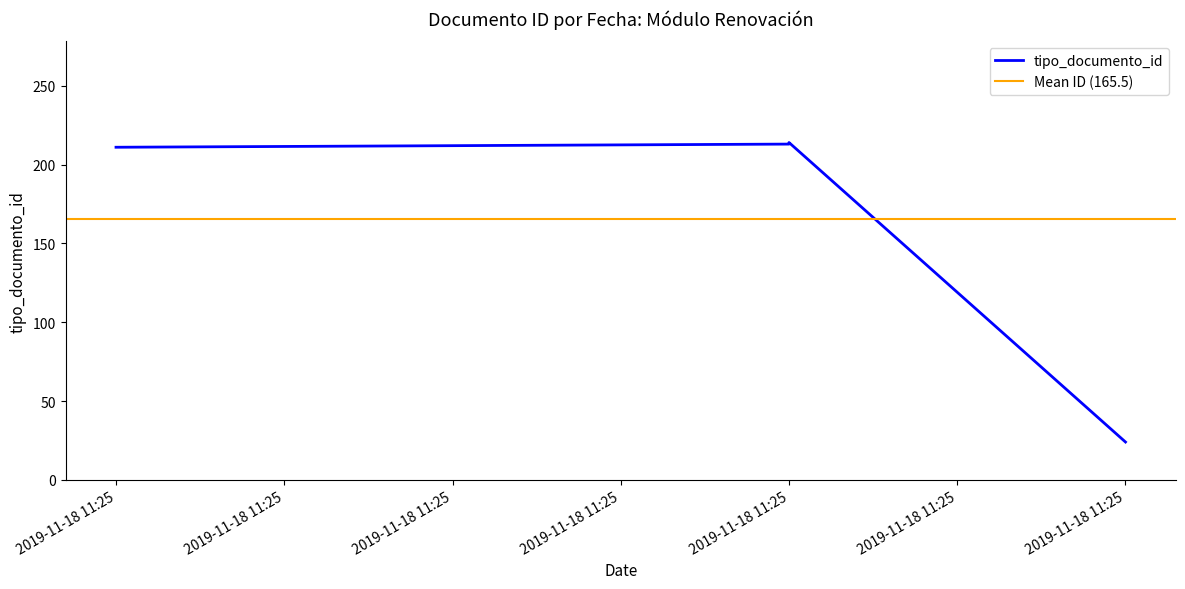

Where is the first local maximum?

2019-11-18 11:25:30